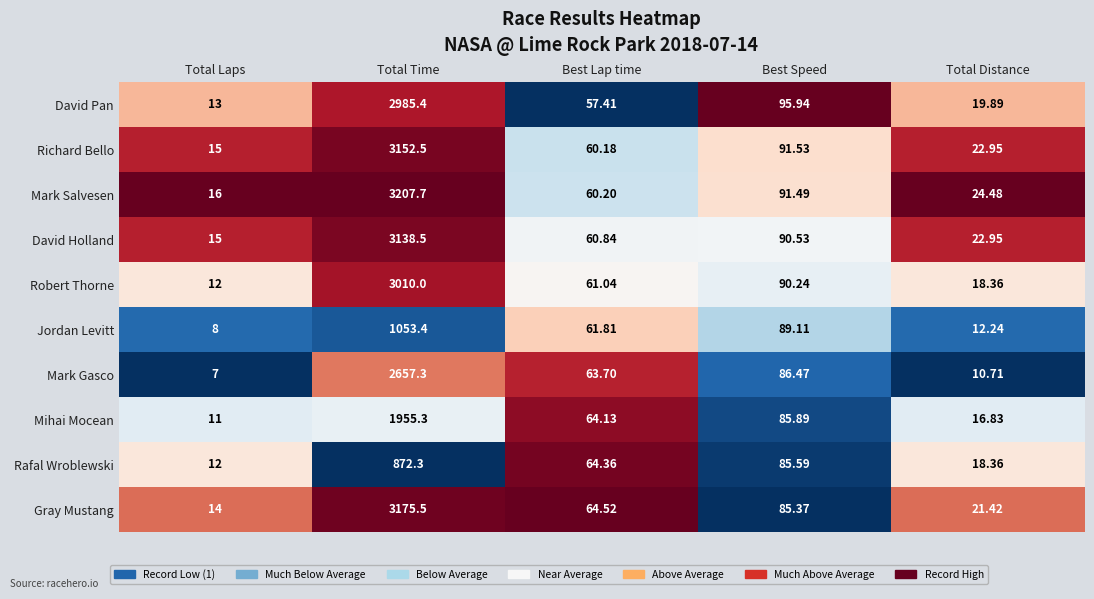

Which series has the widest spread of values?

Mark Salvesen